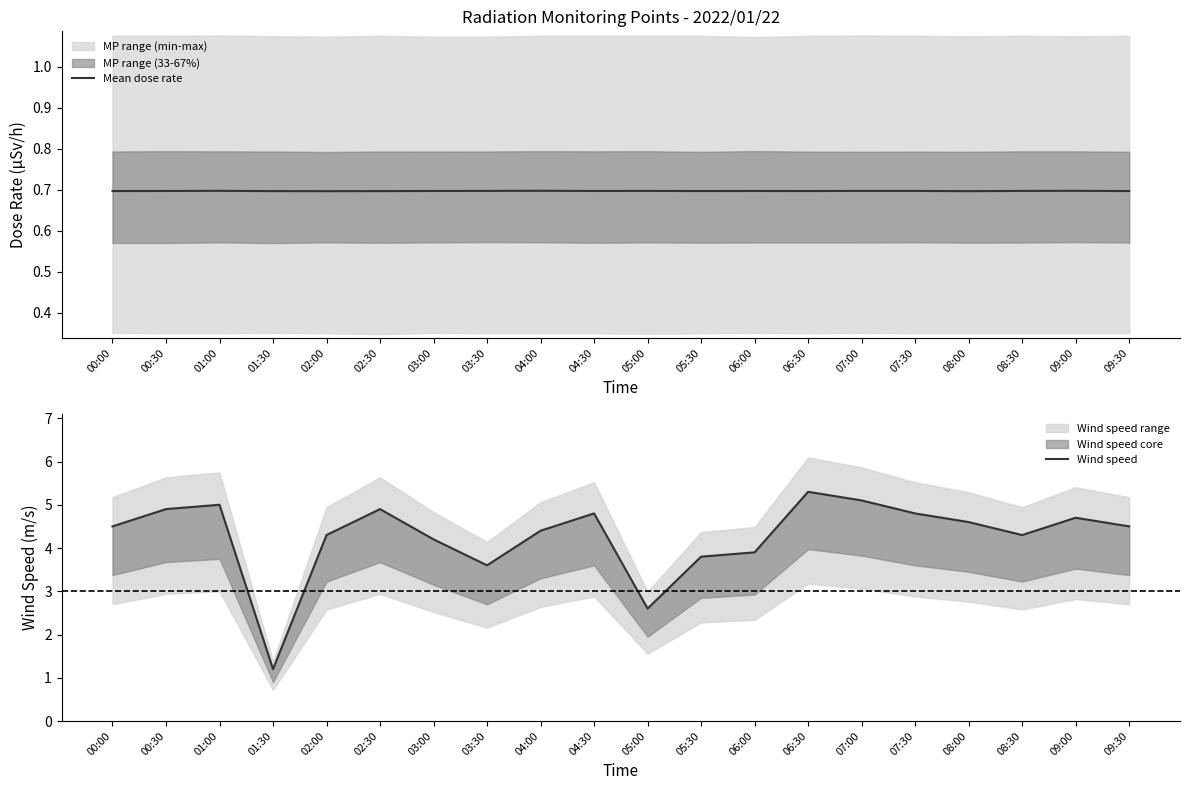

True or false: Mean dose rate has a value of 0.7 at 04:30.

True